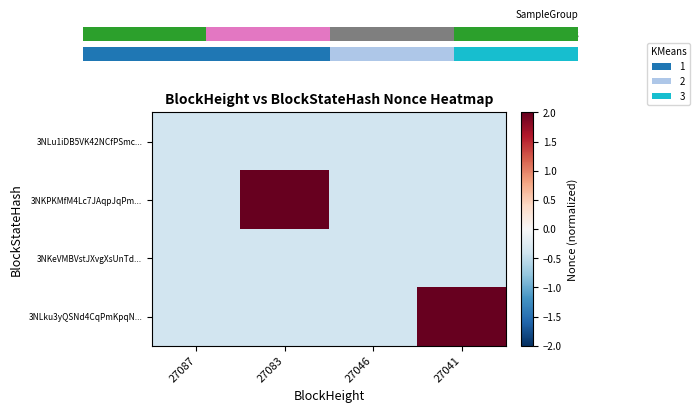

Rank the series at 27083 from highest to lowest value.

3NKPKMfM4Lc7JAqpJqPm..., 3NLu1iDB5VK42NCfPSmc..., 3NKeVMBVstJXvgXsUnTd..., 3NLku3yQSNd4CqPmKpqN...